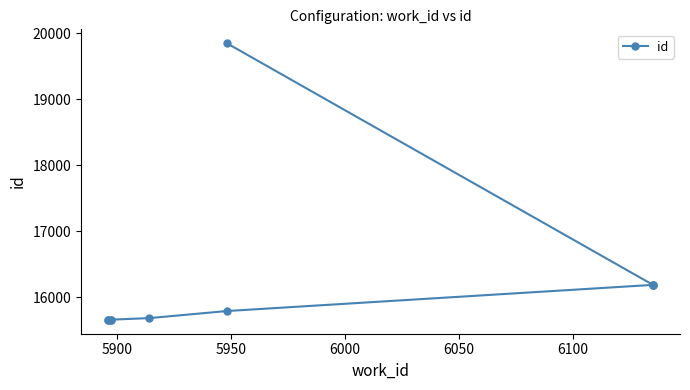

What is the average value?

16251